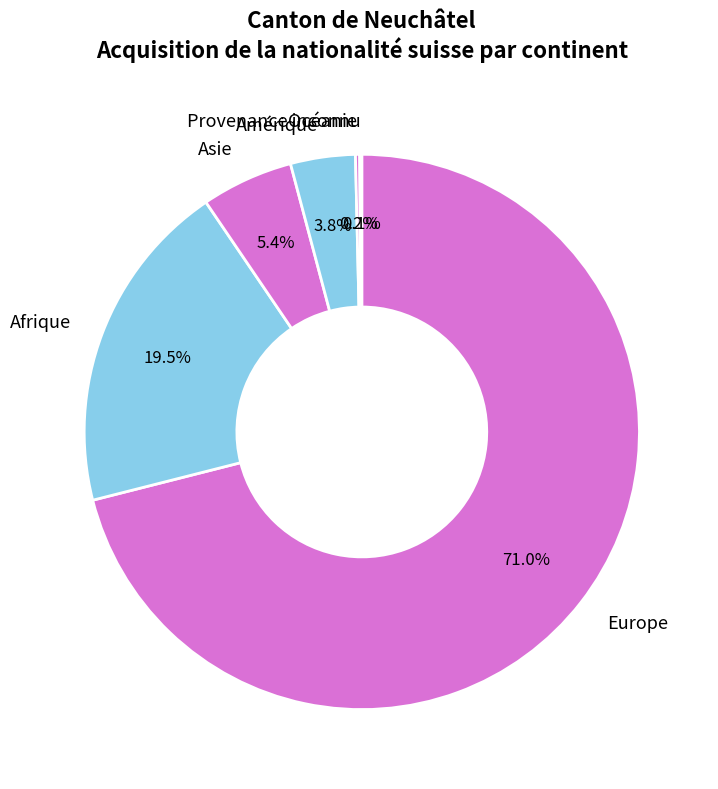

Does Afrique represent more than half of the total?

No